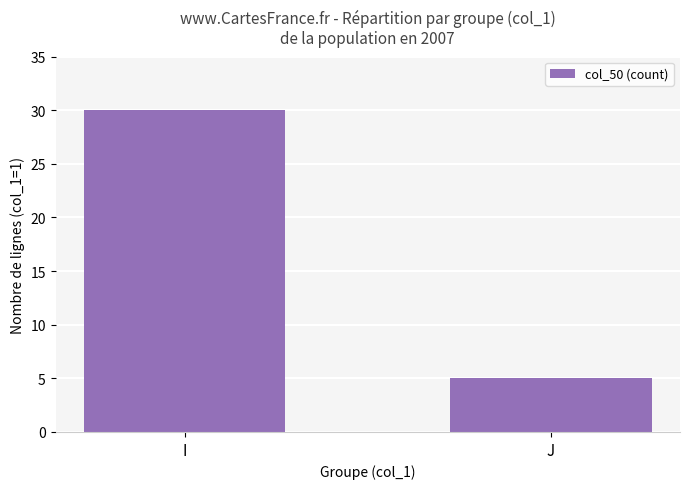

Reading left to right, extract all data points from this chart.

30	5